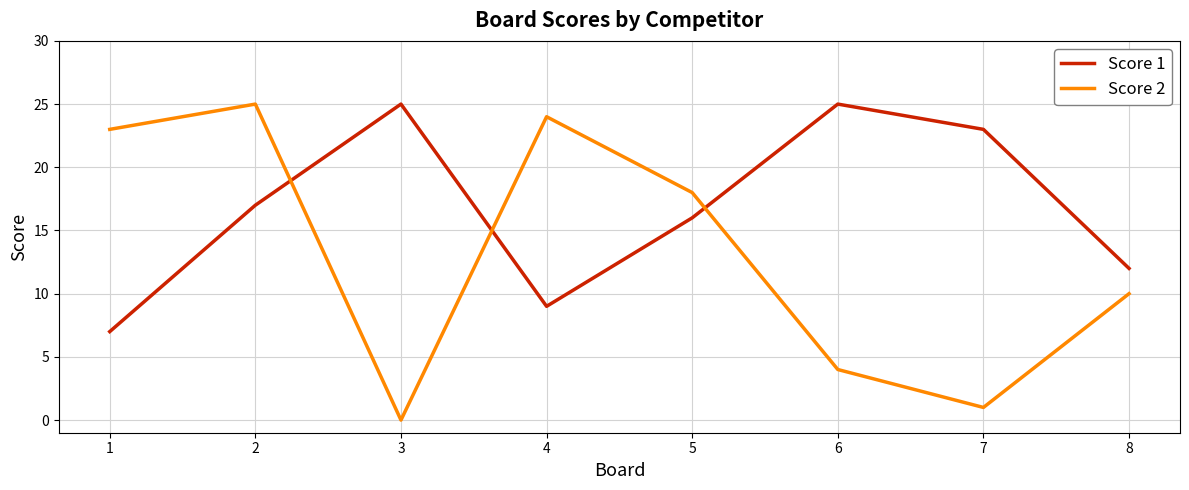

At how many categories does at least one series exceed 3?

8